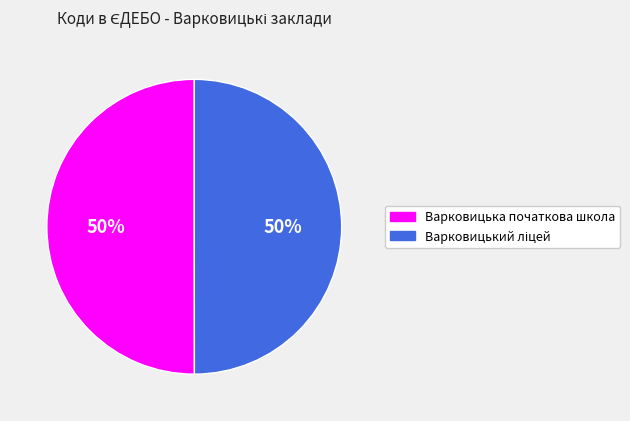

To the nearest percent, what portion does Варковицька початкова школа represent?

50%